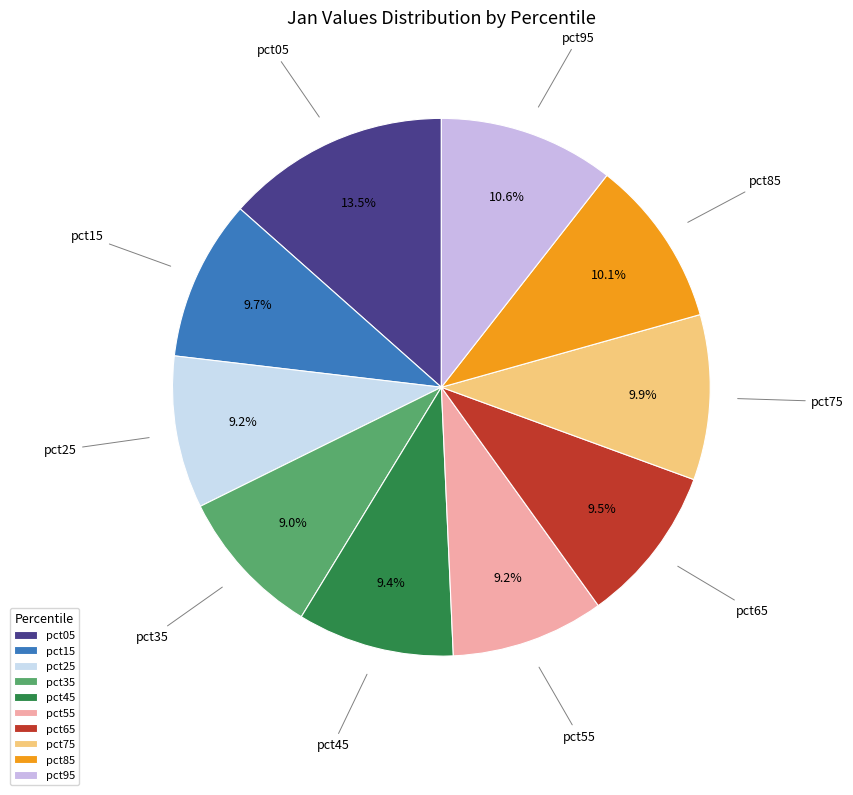

What portion of the pie excludes pct35?

91.0%